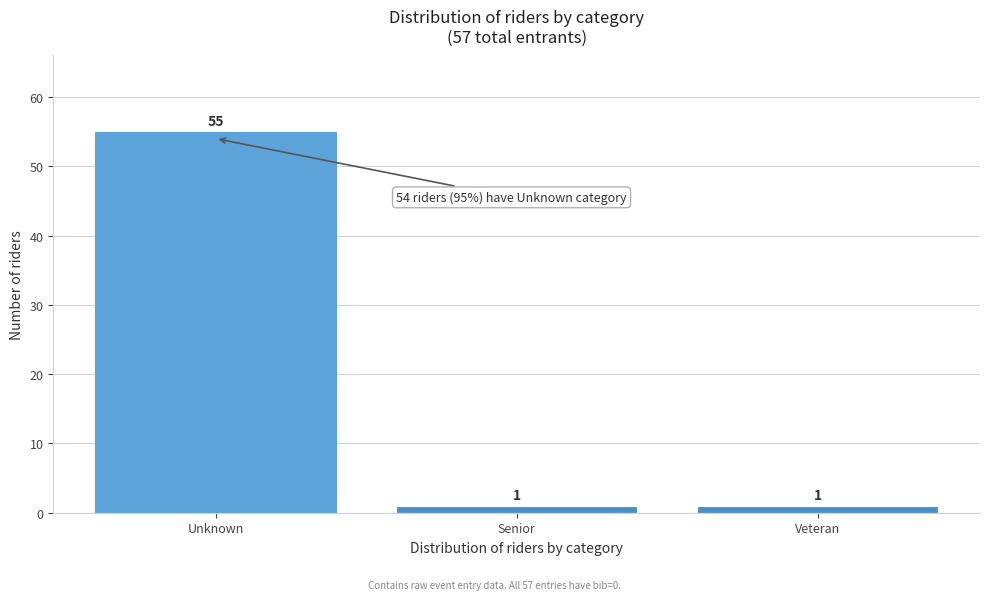

Reading right to left, transcribe all the data shown in this chart.

1	1	55